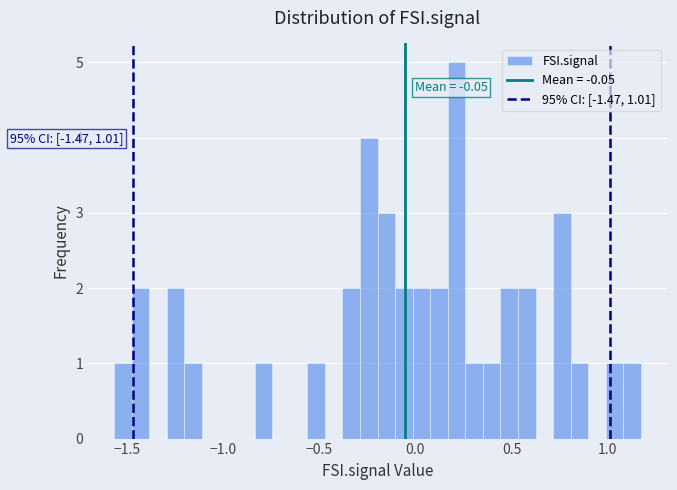

Around what value on the x-axis is the tallest bar? Give the approximate position of its centre, as read against the axis.

0.20